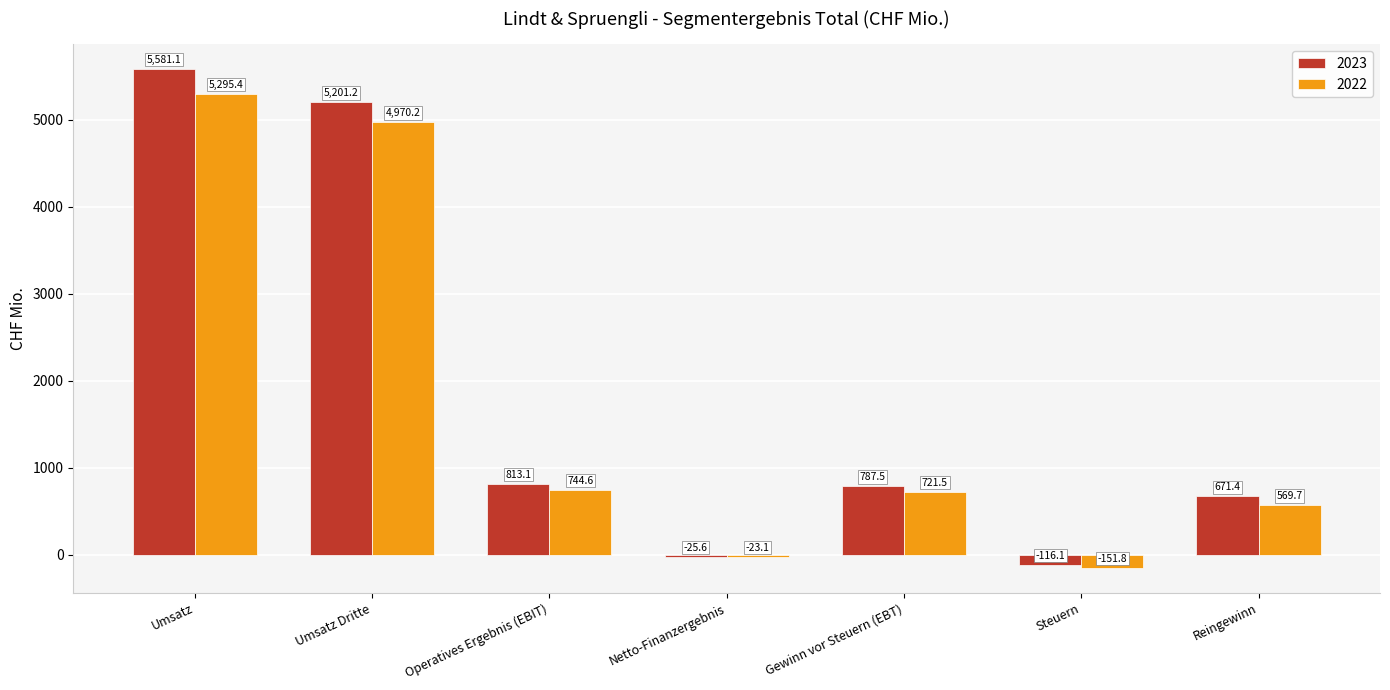

Between Netto-Finanzergebnis and Reingewinn, which series saw the biggest shift?

2023